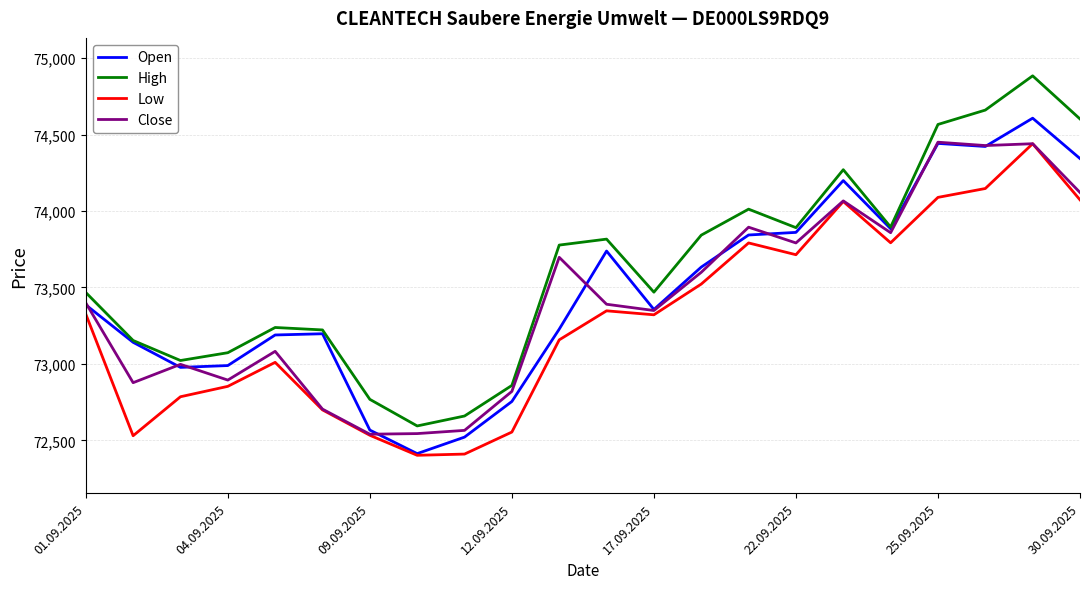

What is the maximum value for High?

74884